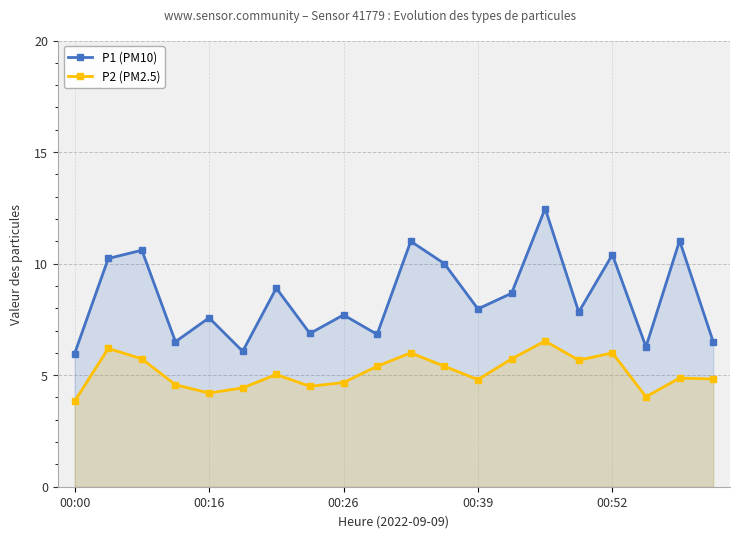

True or false: P2 (PM2.5) and P1 (PM10) cross at least once.

False